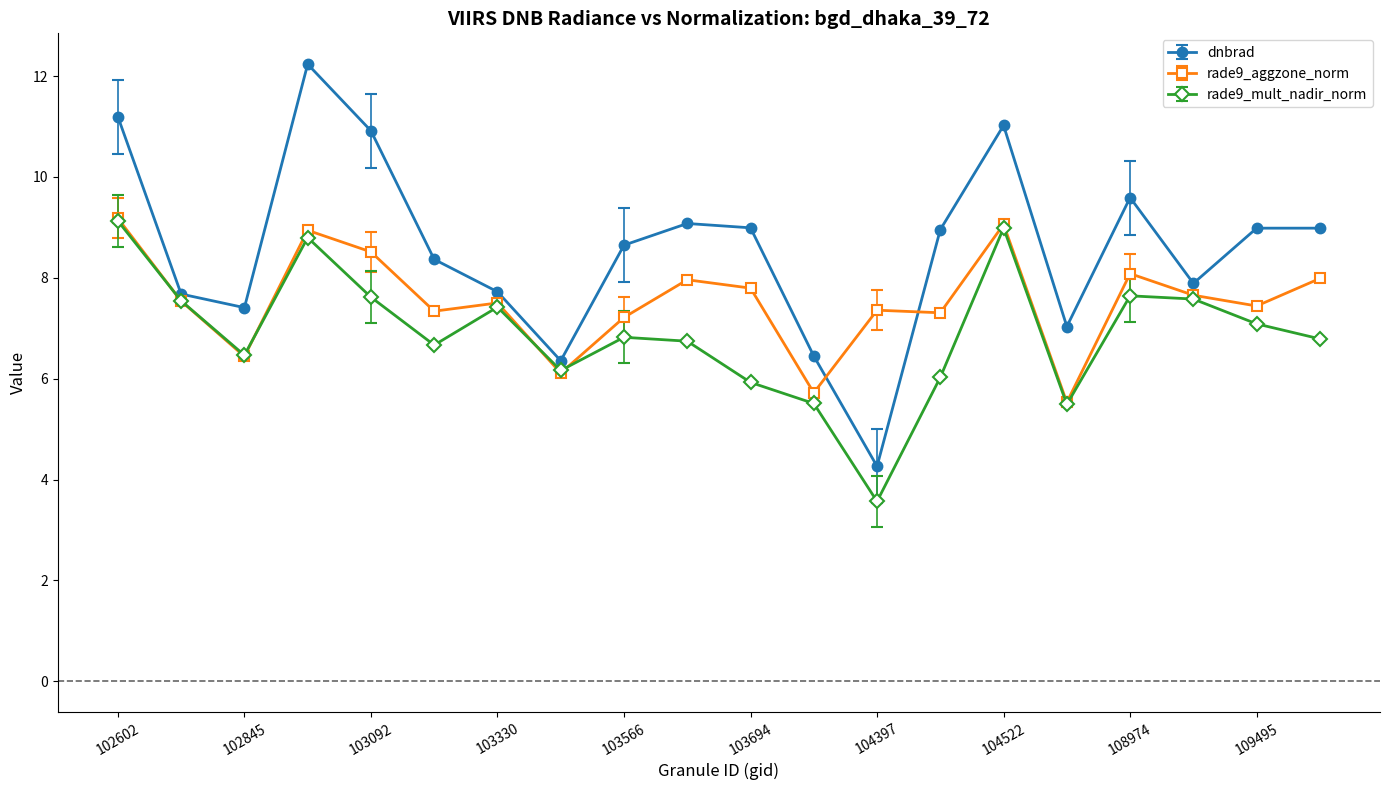

What is the value of the rade9_aggzone_norm point at the 6th from the left?

7.3